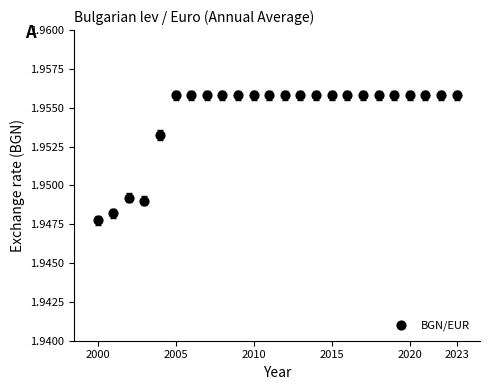

What is the range of X values (max minus min)?

23.0